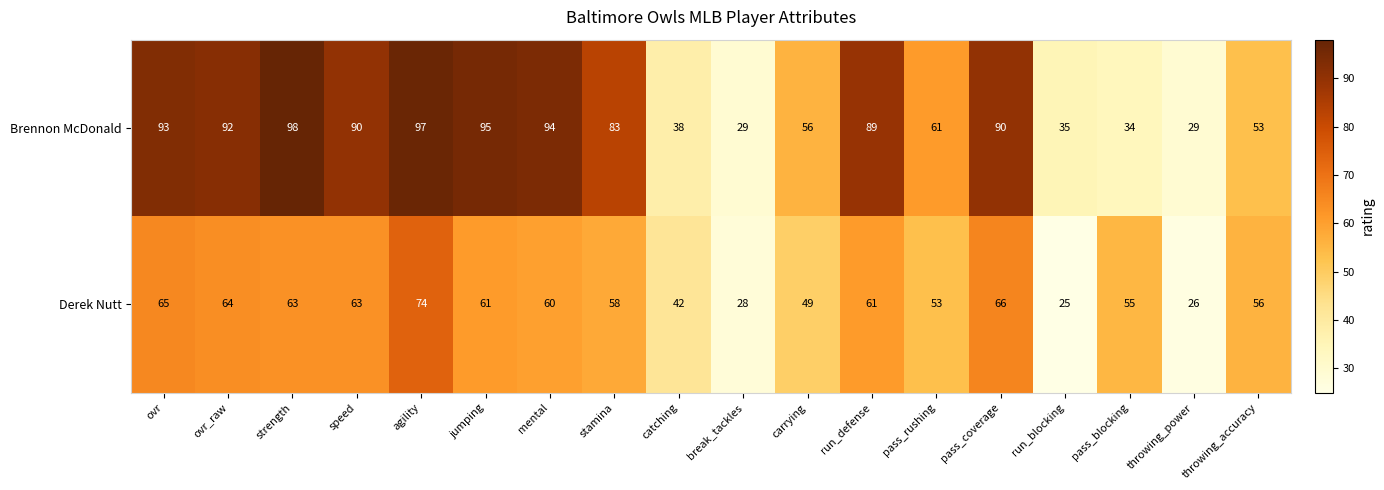

Rank the series by their maximum value, from lowest to highest.

Derek Nutt, Brennon McDonald